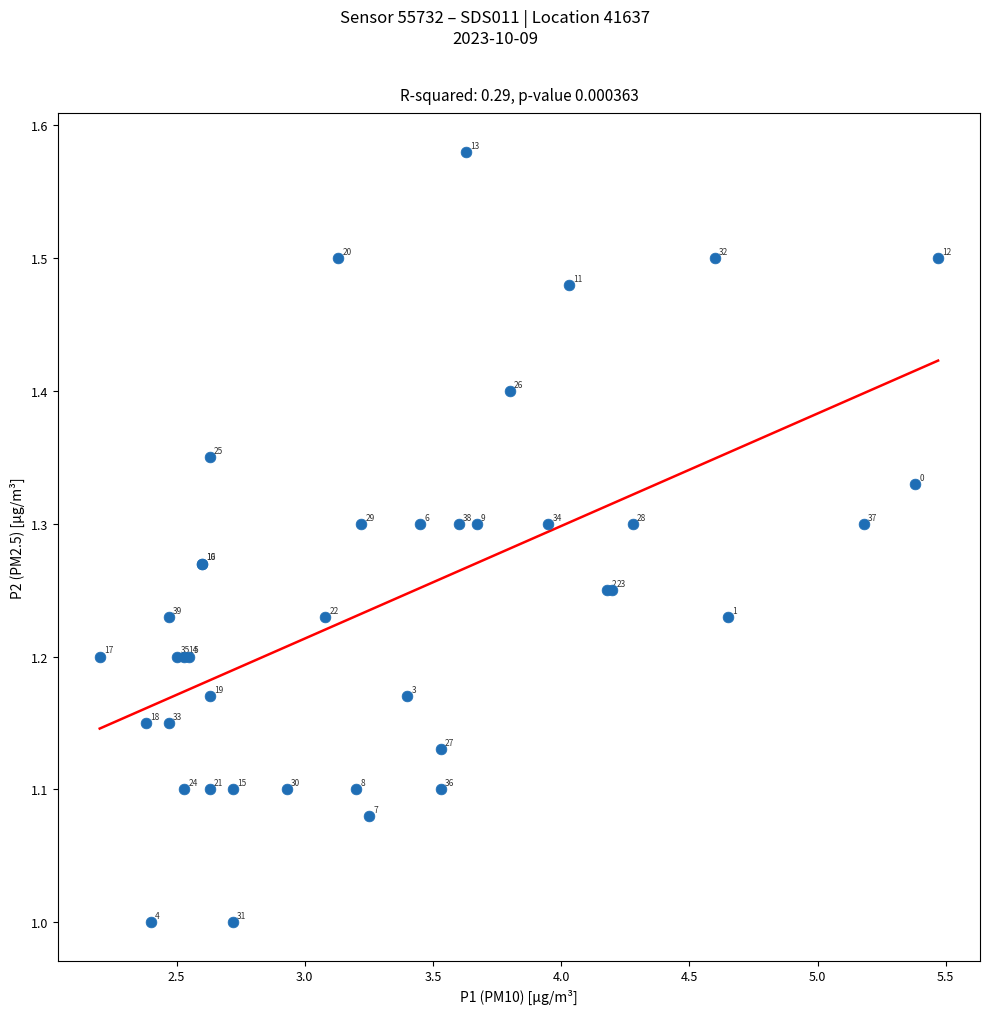

What Y value in the scatter plot is closest to 1?

1.0